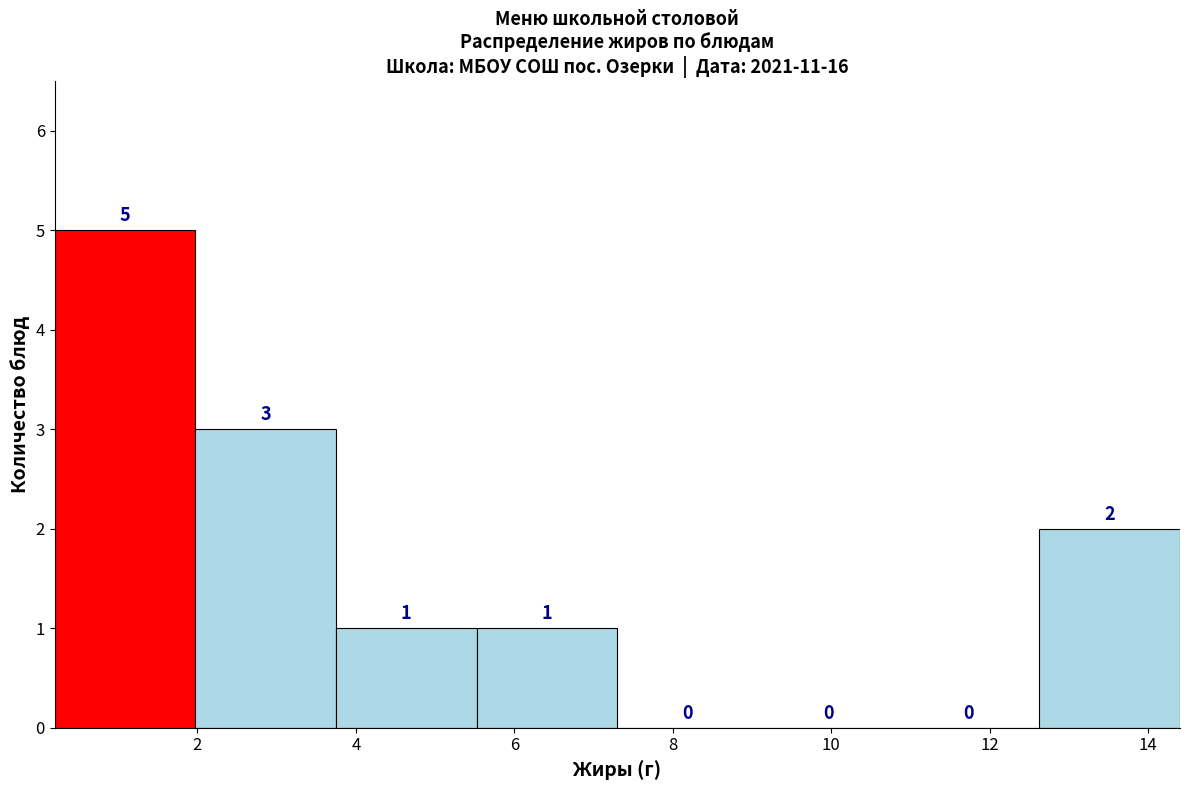

What is the height of the bar covering 12.6 to 14.4 on the x-axis? The bar edges are not printed on the chart, so give them approximately, as read against the axis.

2